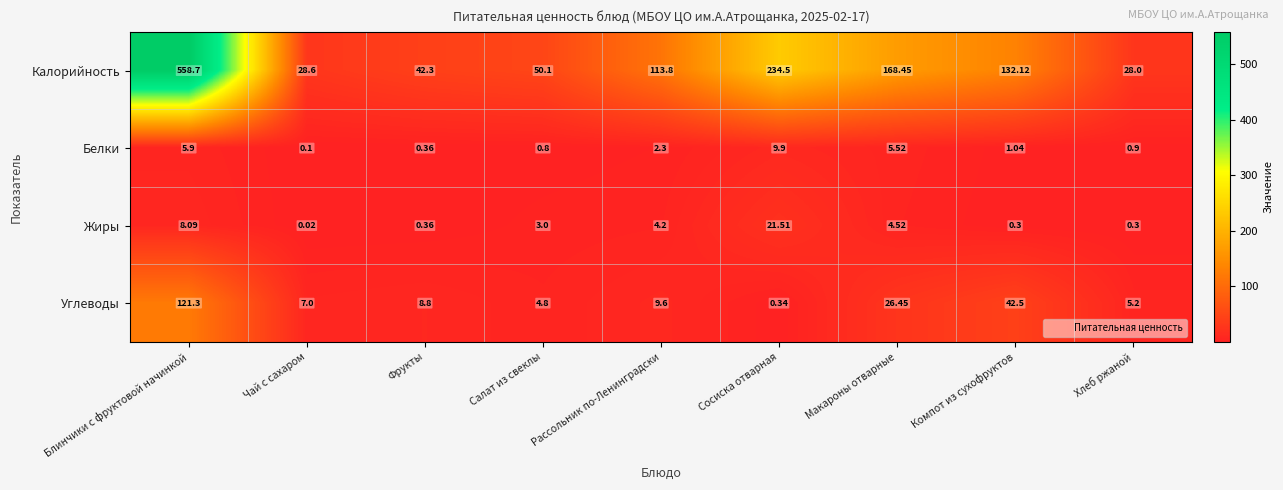

List the series in order of their peak value, lowest first.

Белки, Жиры, Углеводы, Калорийность